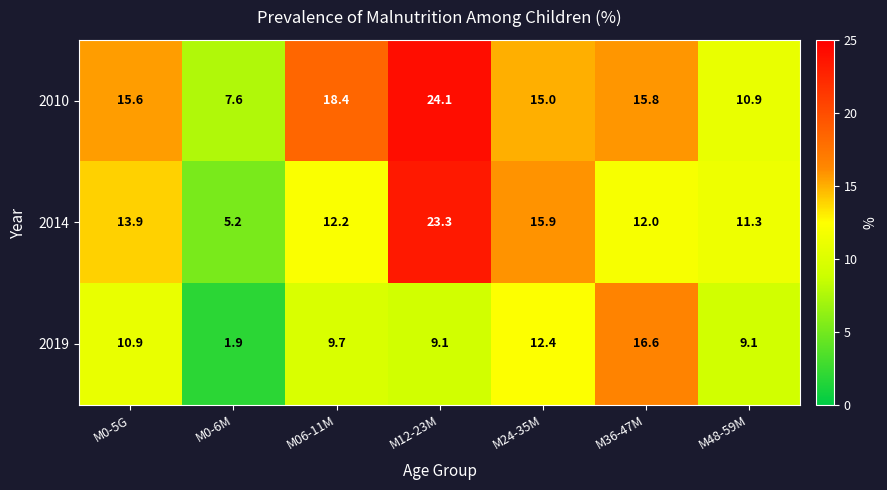

Between M24-35M and M48-59M, which series saw the biggest shift?

2014